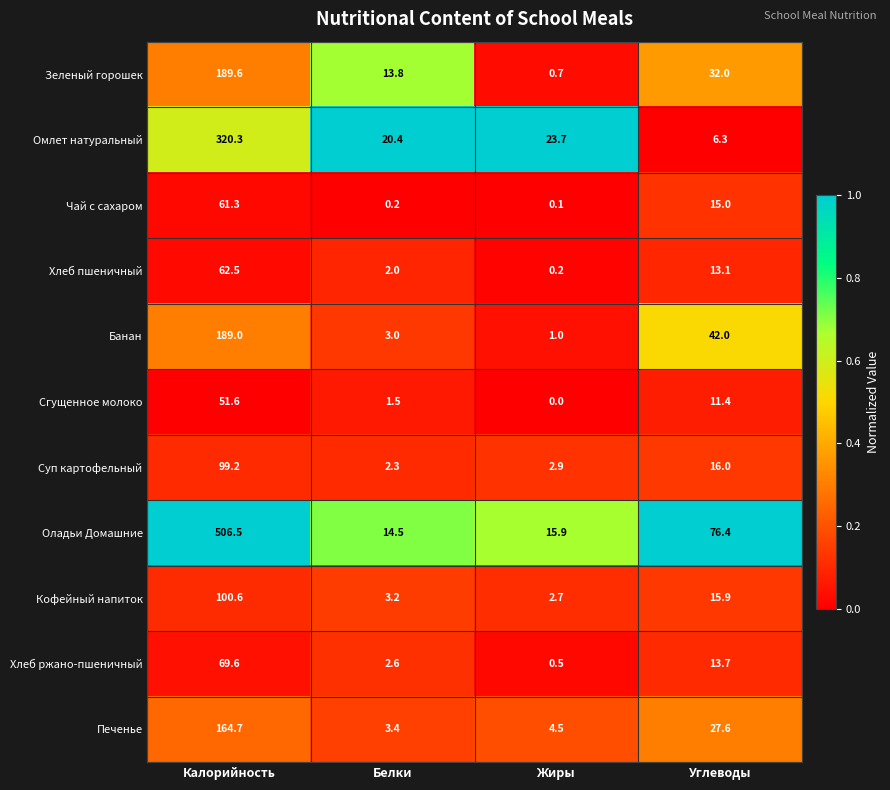

Which category has the highest value in the Банан series?

Калорийность